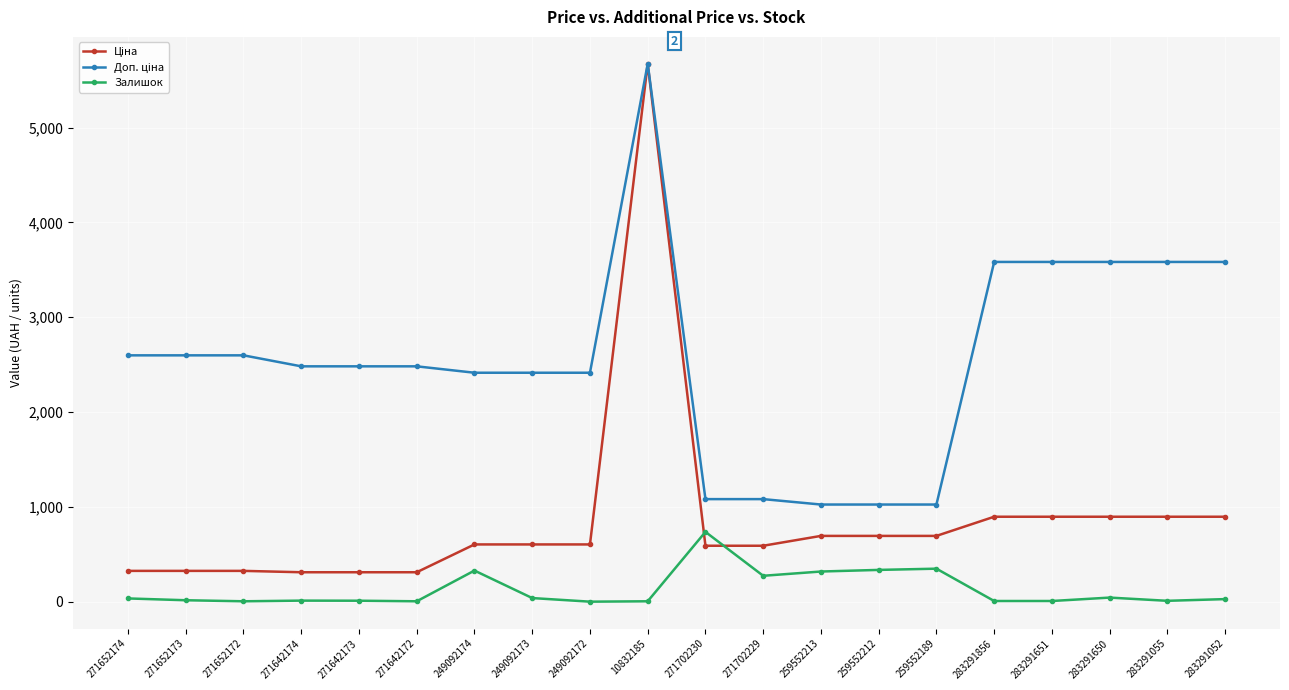

What is the difference between the highest and lowest values at 259552212?

689.6